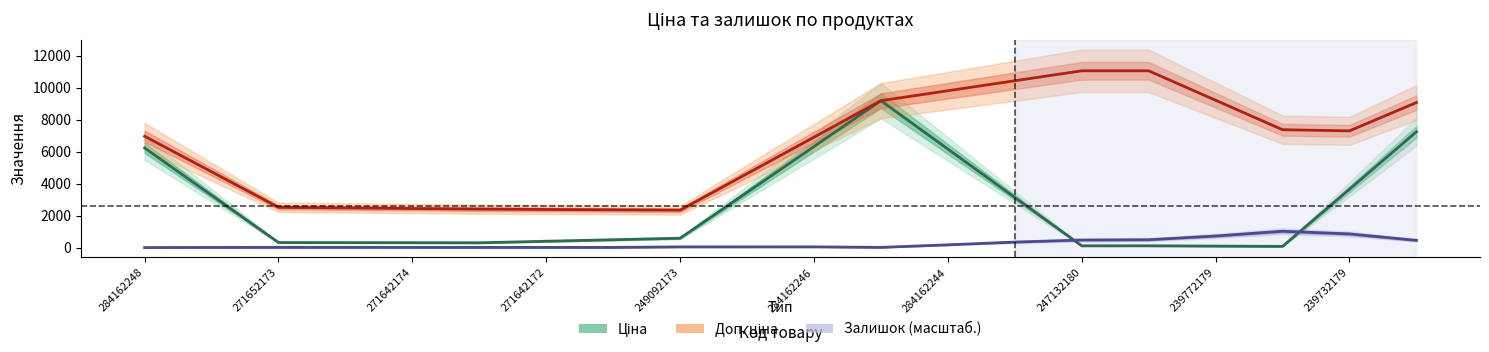

Is it true that Доп. ціна equals 11055.0 at 15?

True